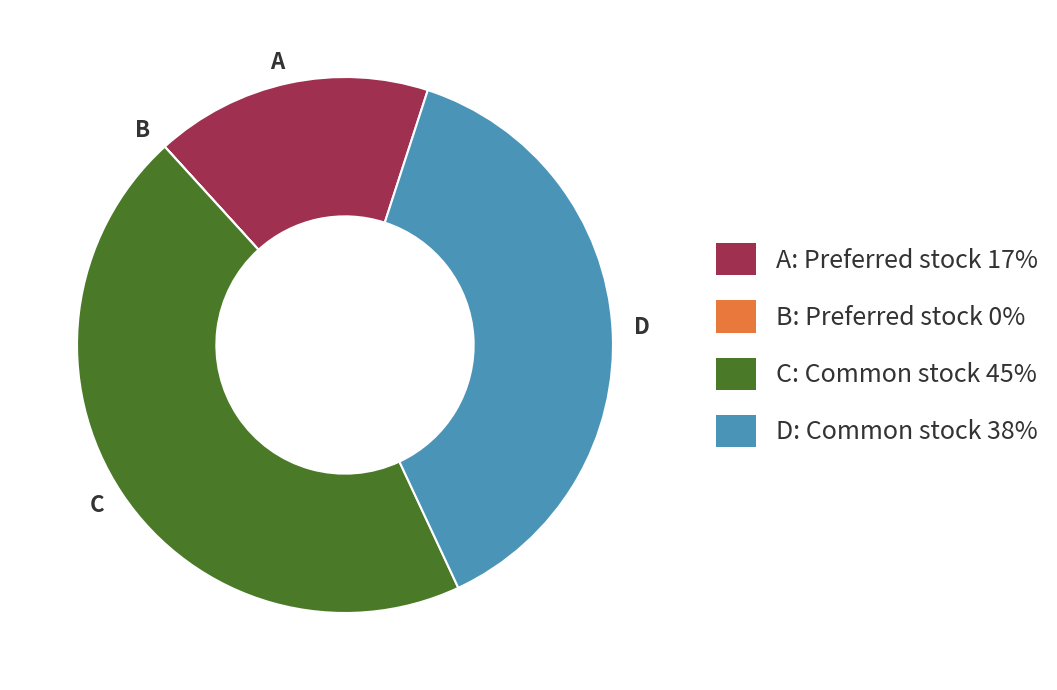

True or false: A accounts for 28% of the total.

False